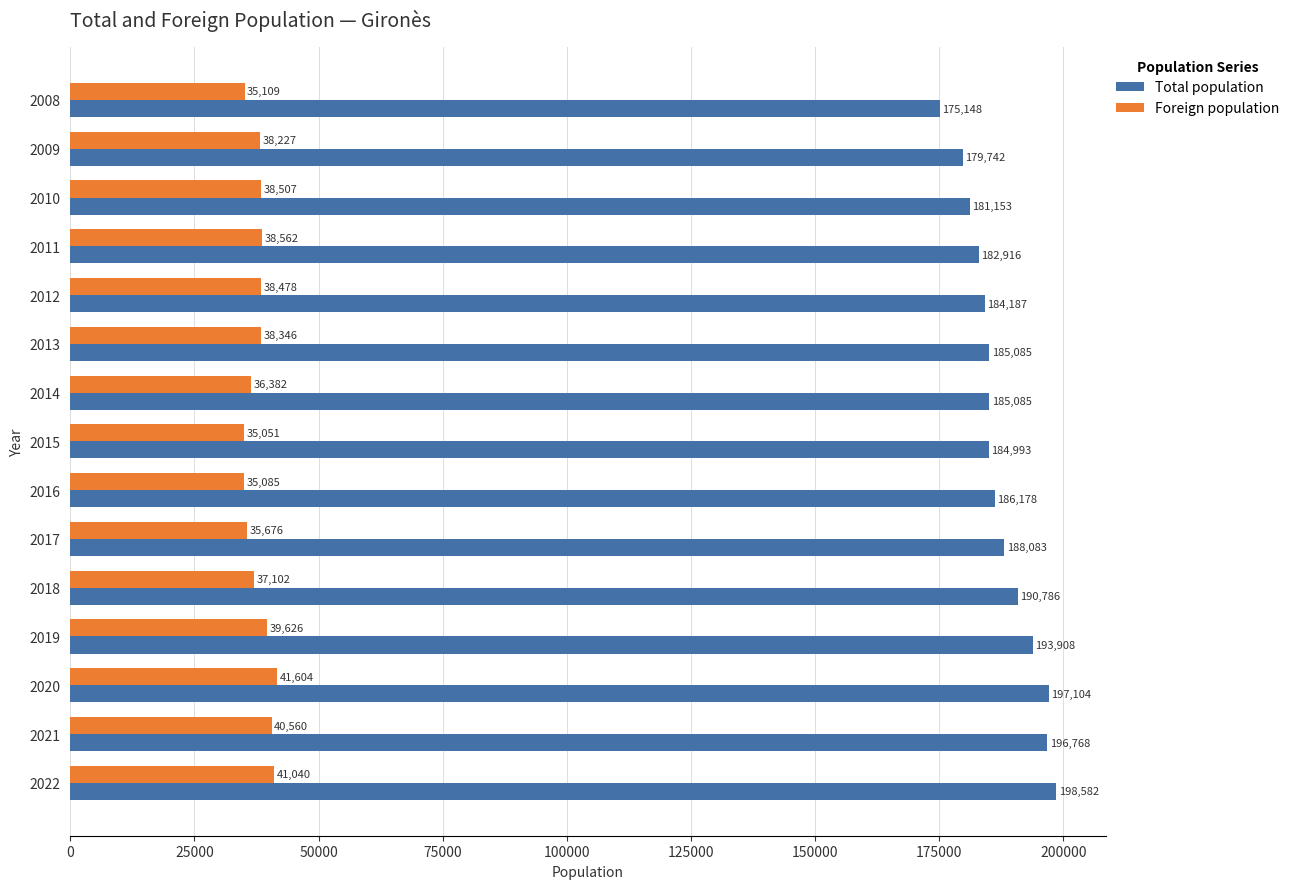

What is the difference between the Foreign population values at 2015 and 2018?

2051